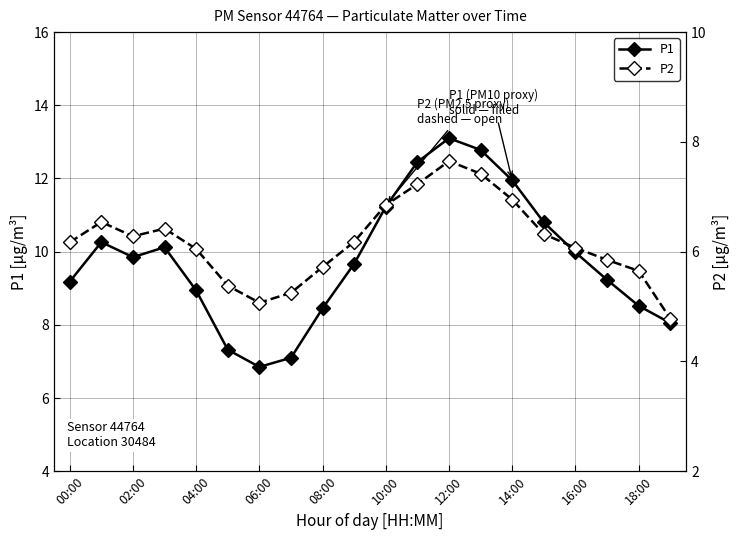

What are all the series names shown in the legend?

P1, P2